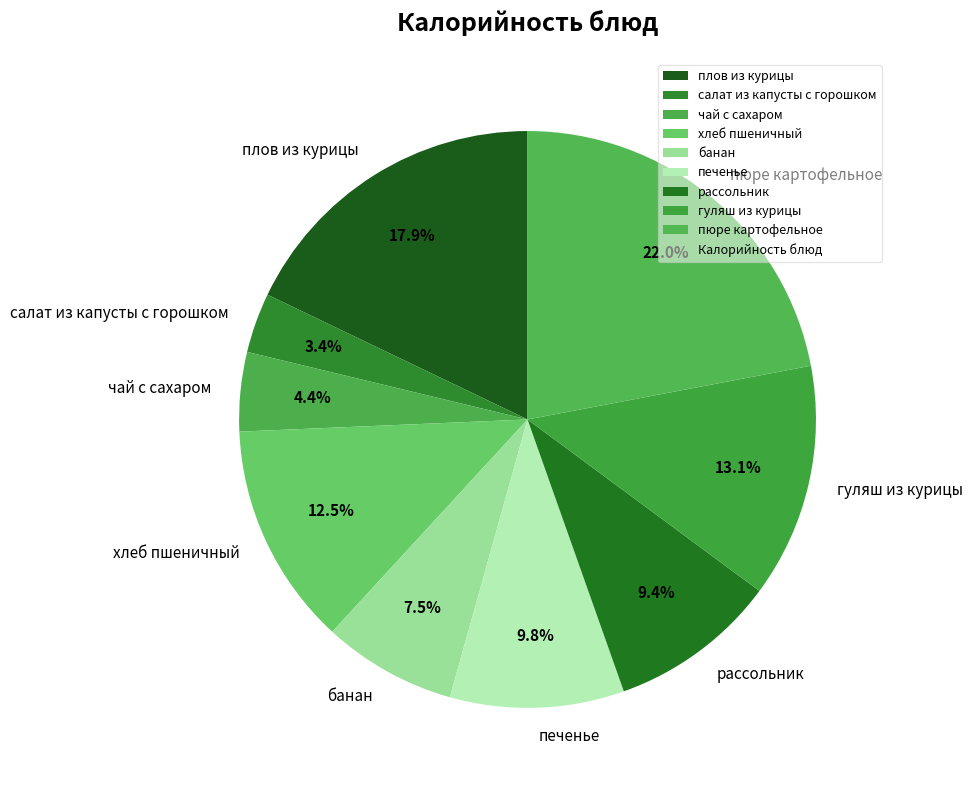

Does плов из курицы represent more than half of the total?

No